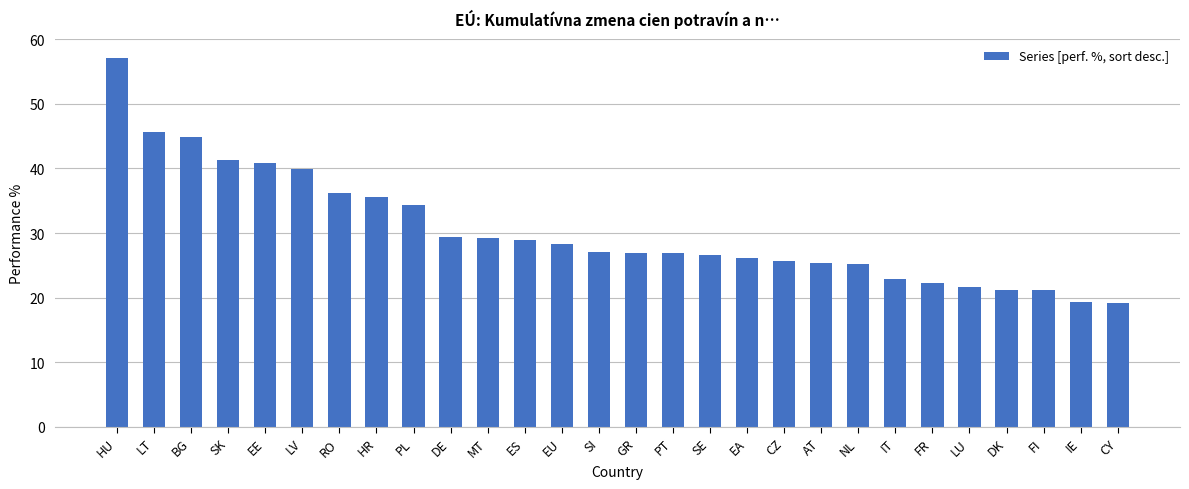

What is the label of the 26th bar from the right?

BG